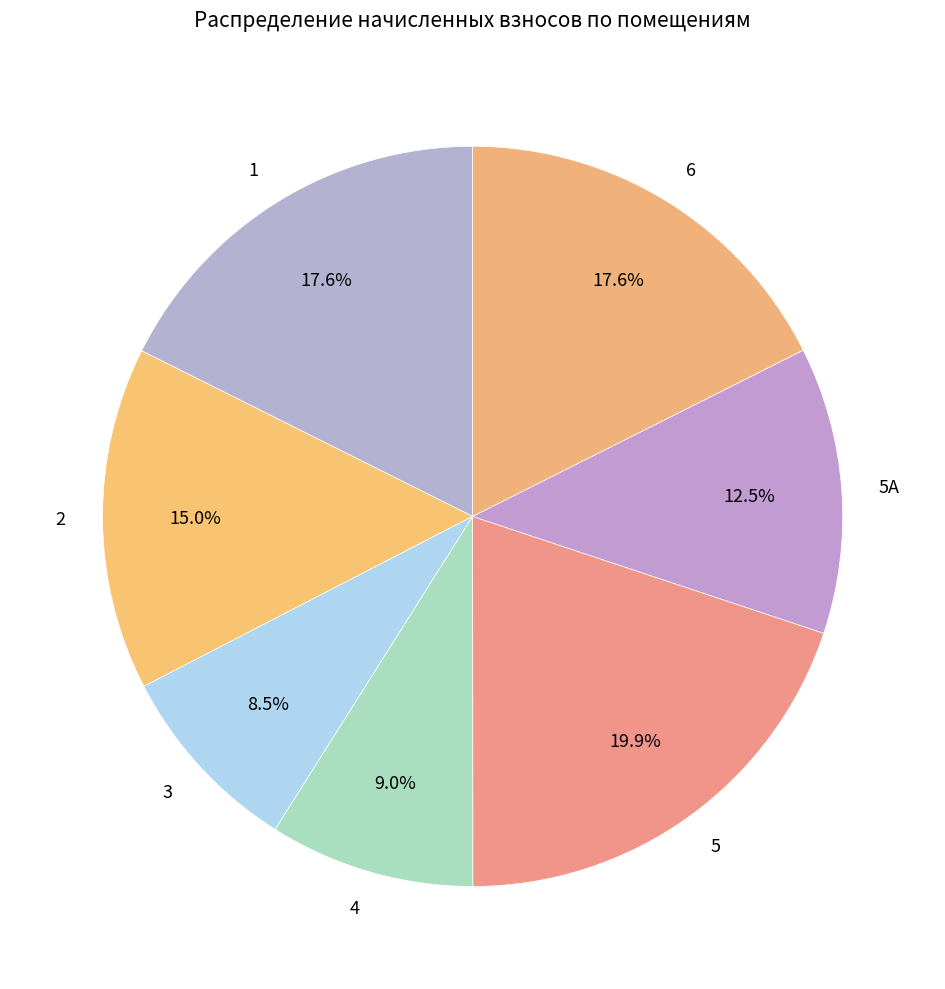

Count the number of slices in the pie.

7